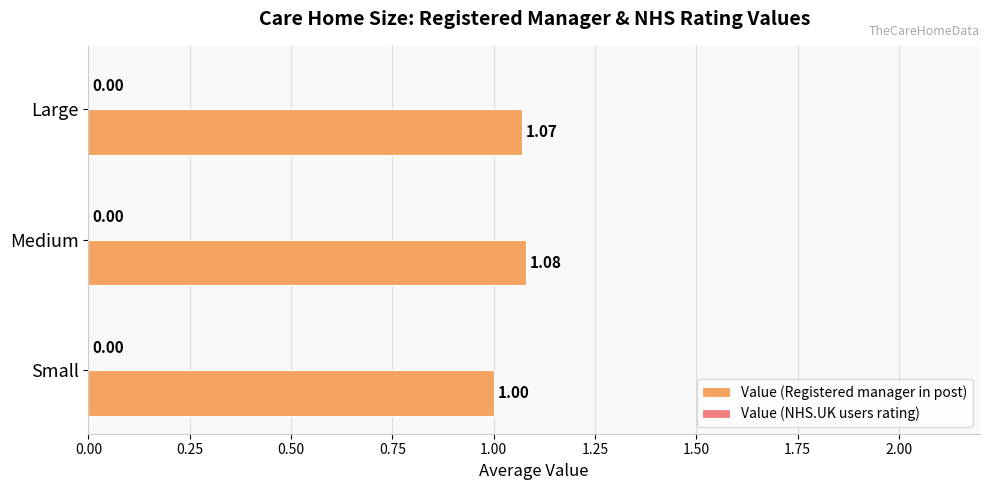

Where is the data nearest to the value 1?

Small